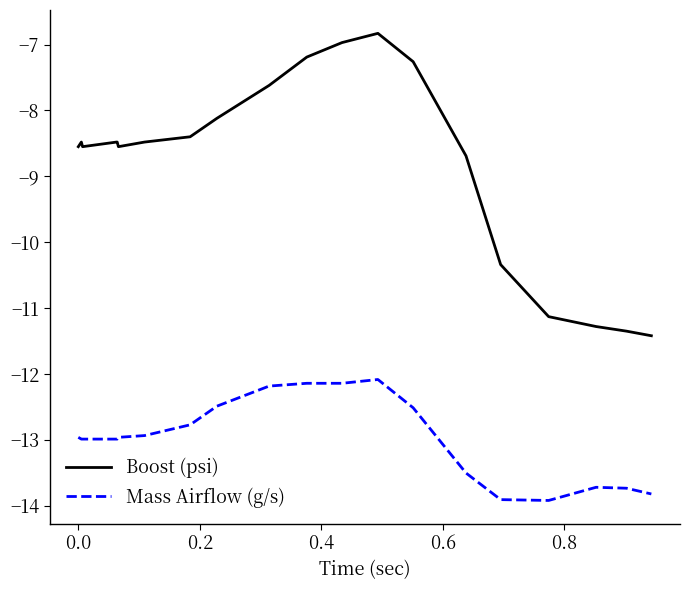

Which series has the largest total across all categories?

Boost (psi)